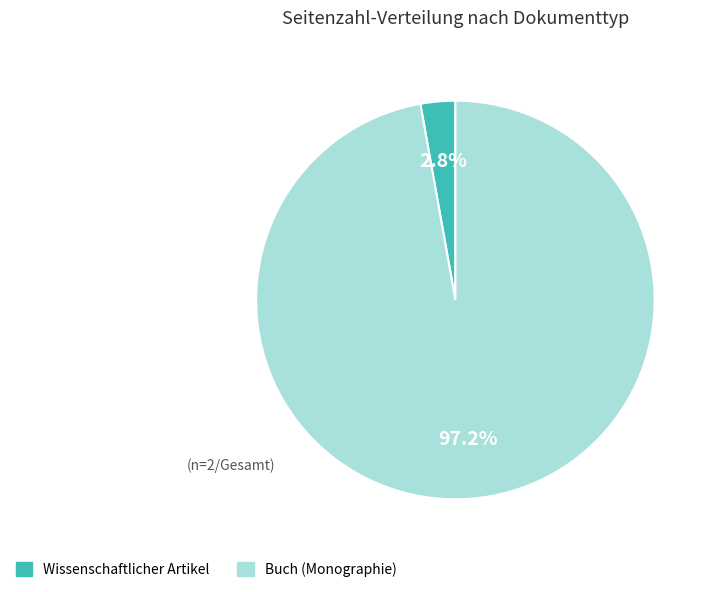

Is there any slice that represents more than half of the pie?

Yes